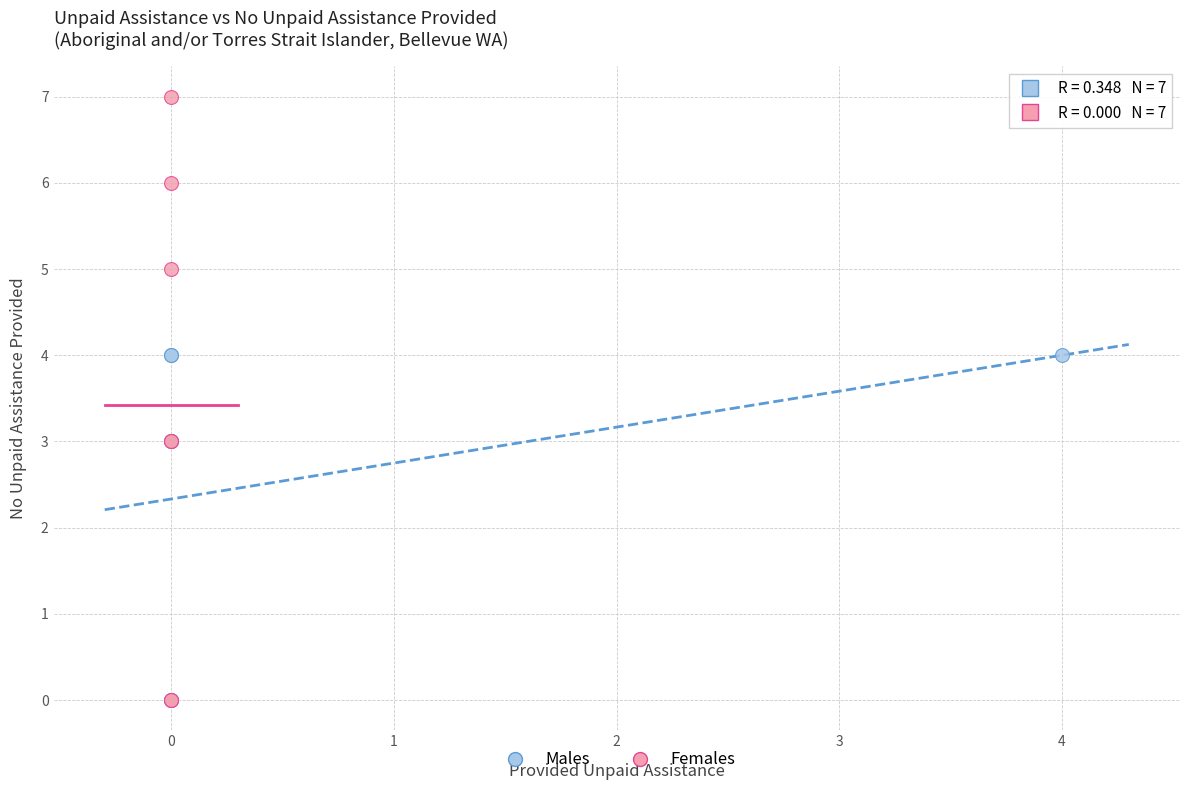

Which series contains the highest Y value?

Females